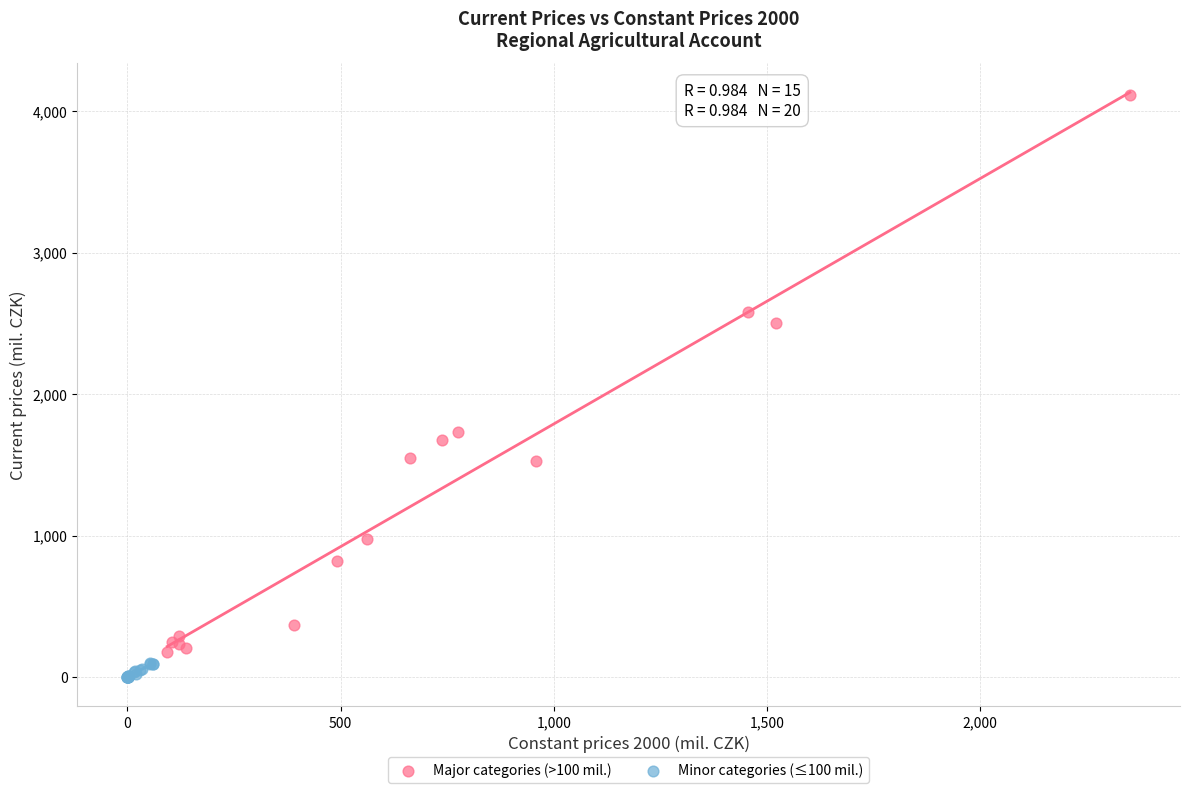

Which series has the widest spread of Y values?

Major categories (>100 mil.)